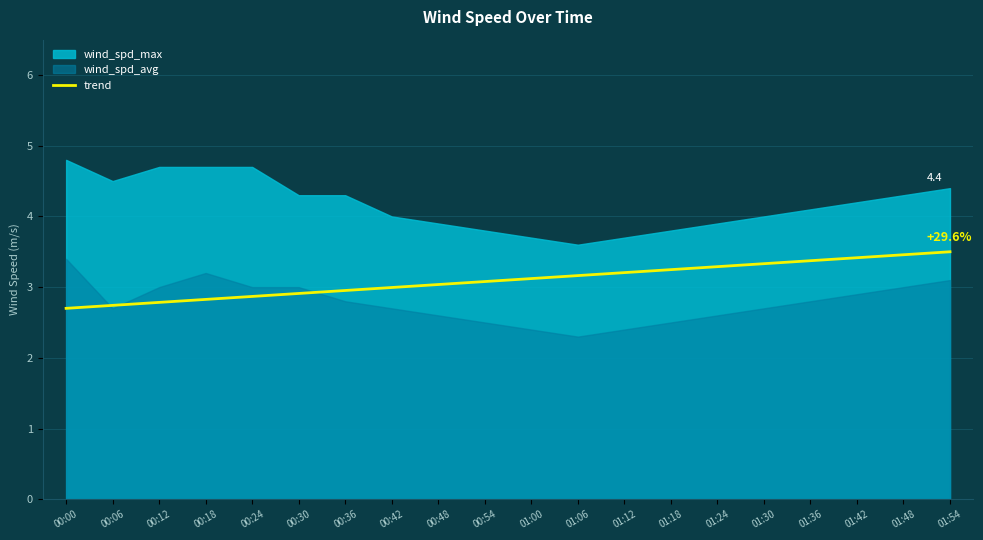

What is the lowest value of the trend series?

2.7